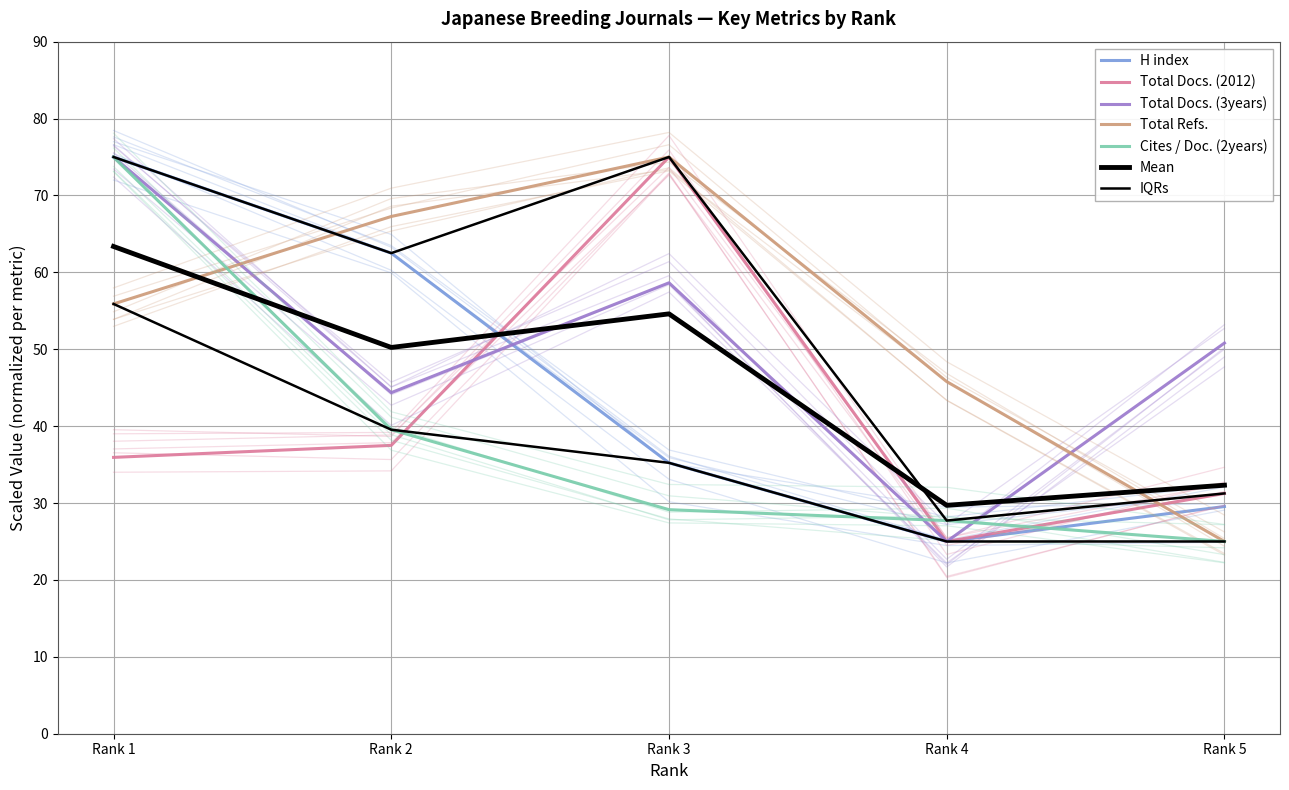

Which label corresponds to the smallest value in the chart?

4